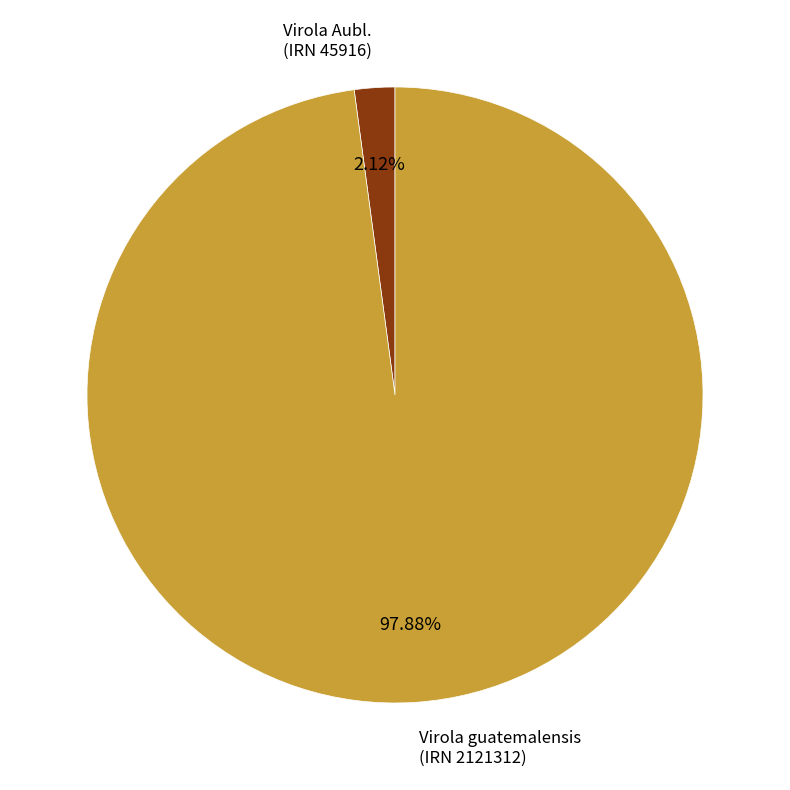

What is the largest slice in the pie chart?

Virola guatemalensis (IRN 2121312)